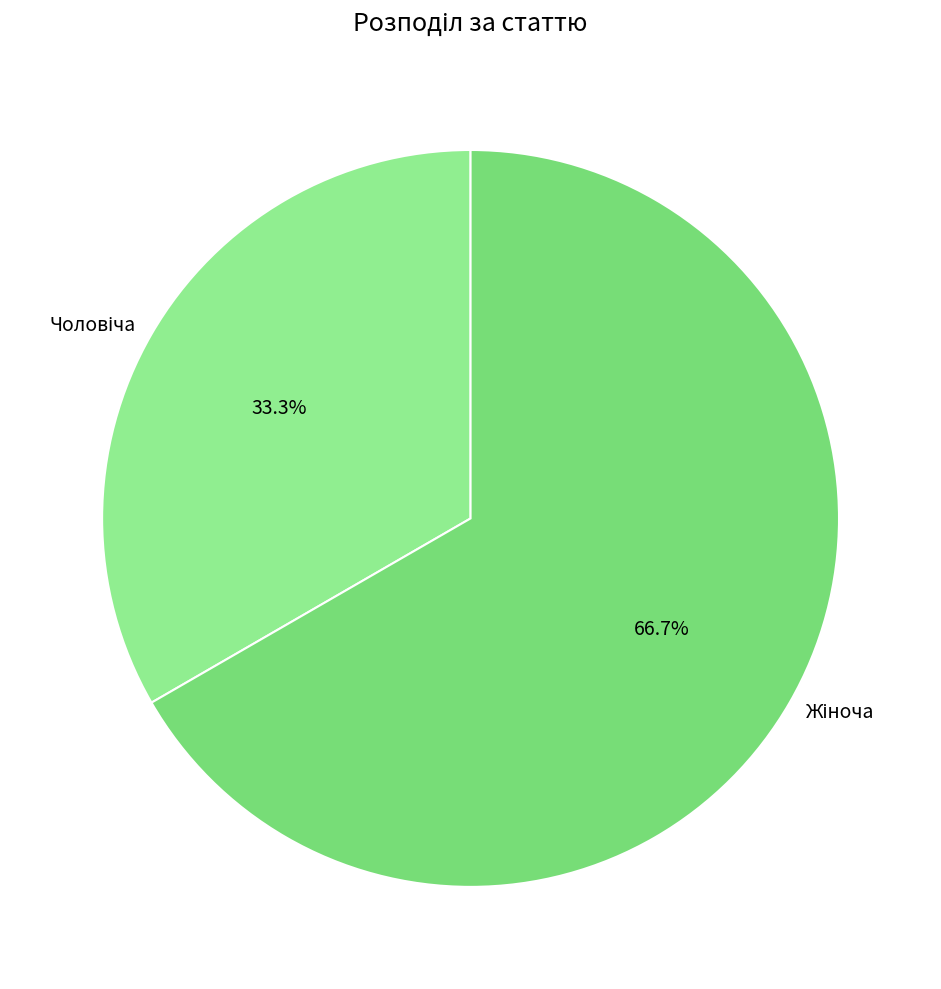

Is there a majority slice in this chart?

Yes